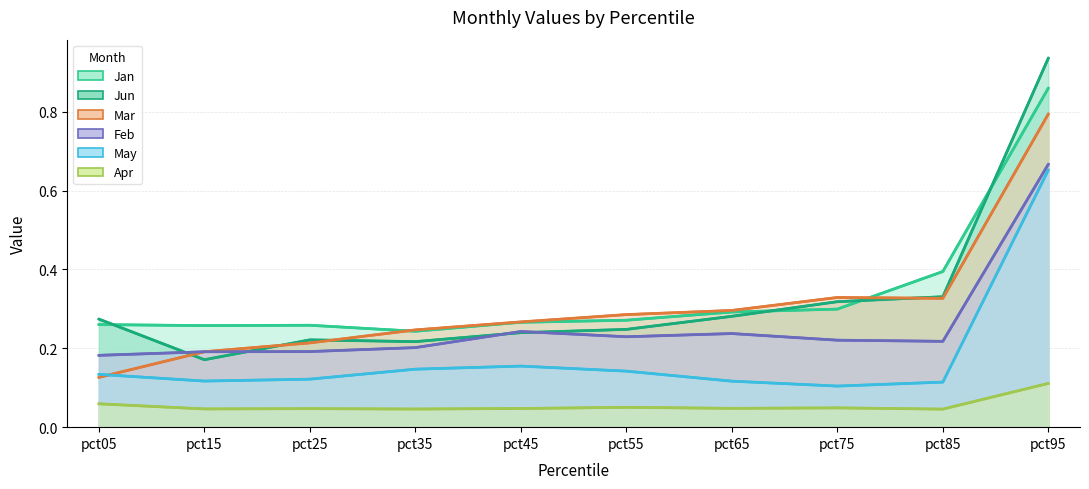

What is the average value of the Apr series?

0.1